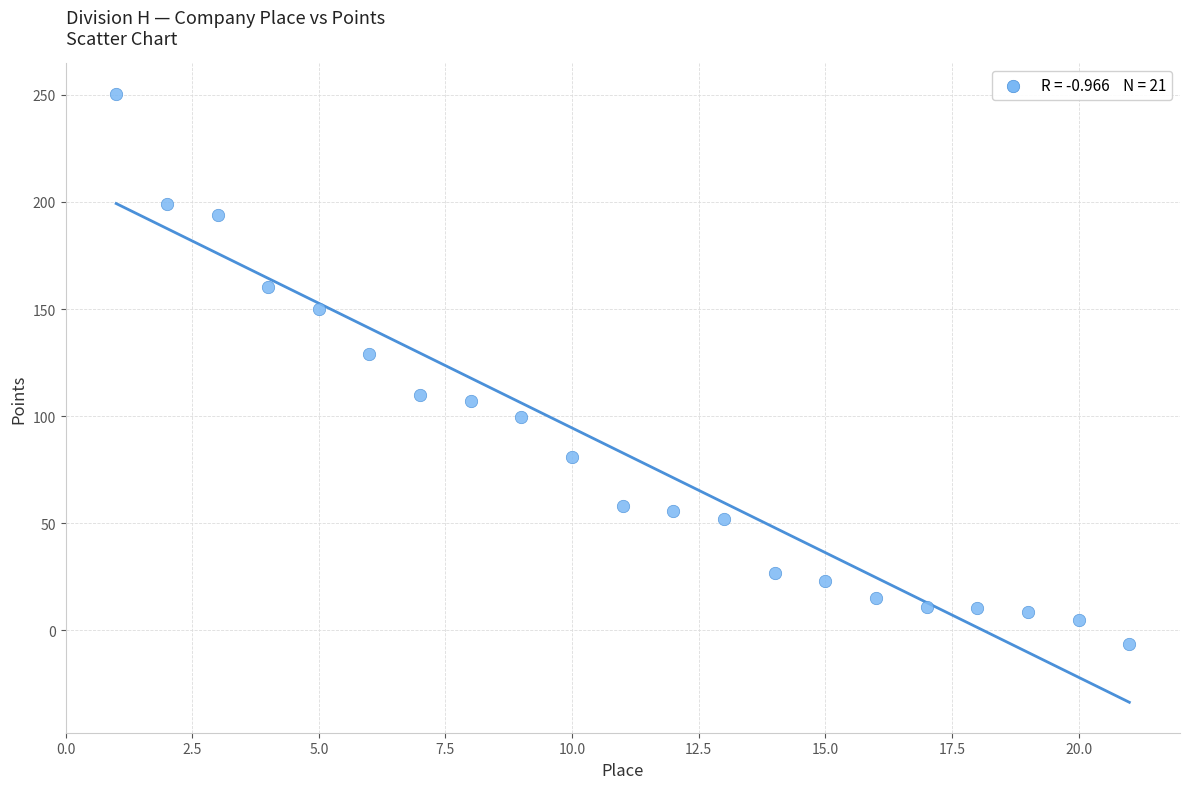

What is the range of X values (max minus min)?

20.0